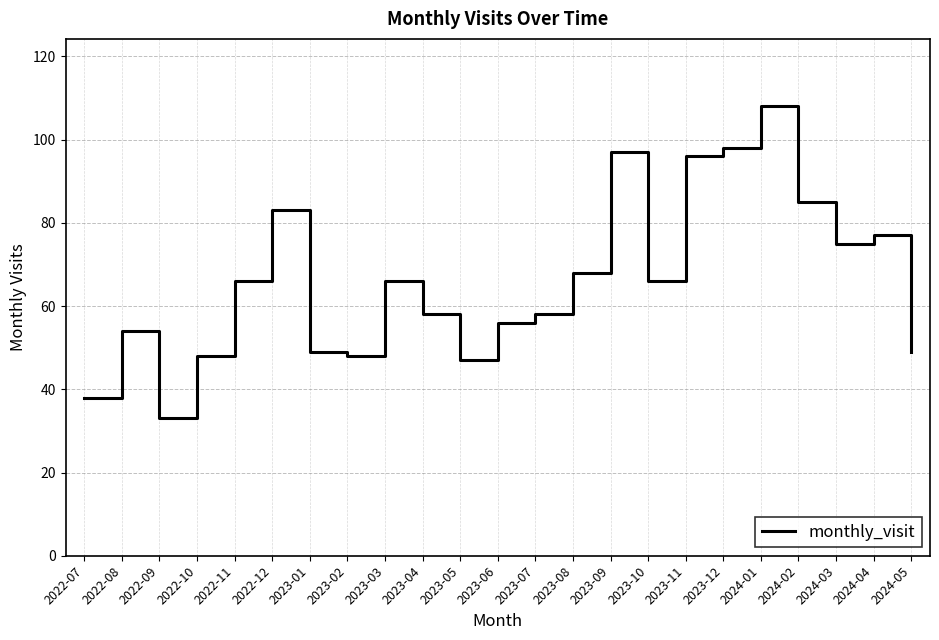

How many lines are shown in the chart?

1